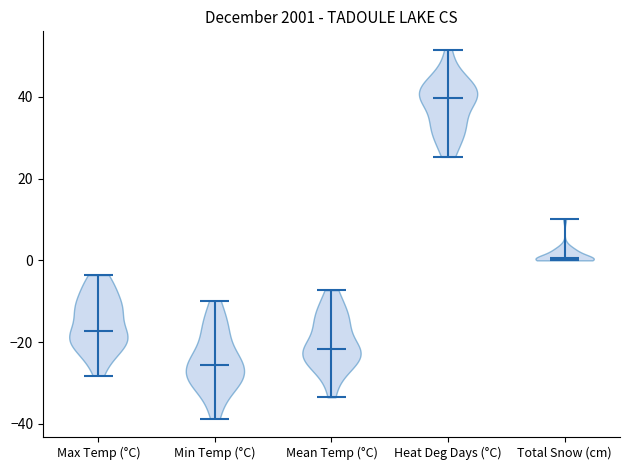

Reading left to right, read every violin against the y-axis: where its median line is, and the lowest and highest points it reaches. The values are not printed on the chart, so give them approximately, as read against the axis.

Max Temp (°C): median line -18, lowest point -28, highest point -4
Min Temp (°C): median line -26, lowest point -38, highest point -10
Mean Temp (°C): median line -22, lowest point -34, highest point -8
Heat Deg Days (°C): median line 40, lowest point 26, highest point 52
Total Snow (cm): median line 0, lowest point 0, highest point 10